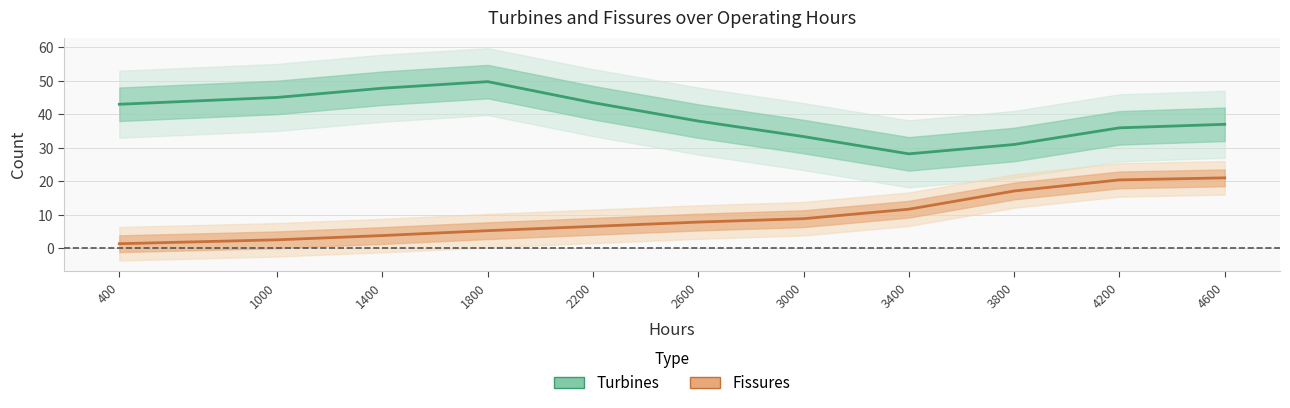

Reading left to right, transcribe all the data shown in this chart.

Turbines: 400=42.9	1000=45.0	1400=47.7	1800=49.7	2200=43.4	2600=37.9	3000=33.3	3400=28.1	3800=30.9	4200=35.9	4600=37.0
Fissures: 400=1.3	1000=2.5	1400=3.8	1800=5.2	2200=6.5	2600=7.8	3000=8.8	3400=11.6	3800=17.1	4200=20.4	4600=21.0